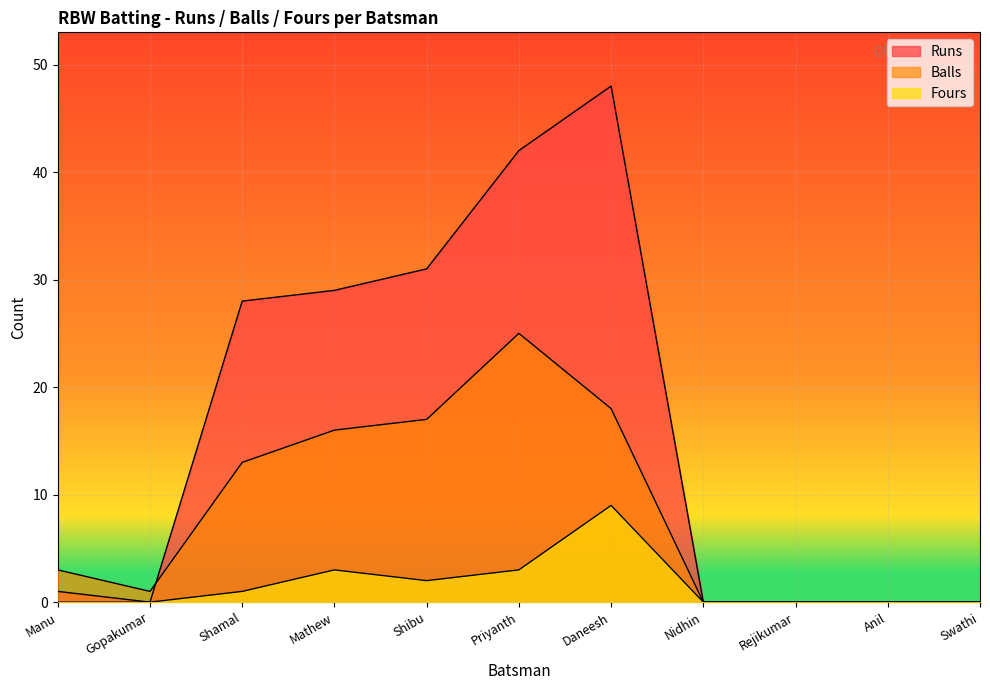

Is it true that Balls equals 9 at Shibu?

False